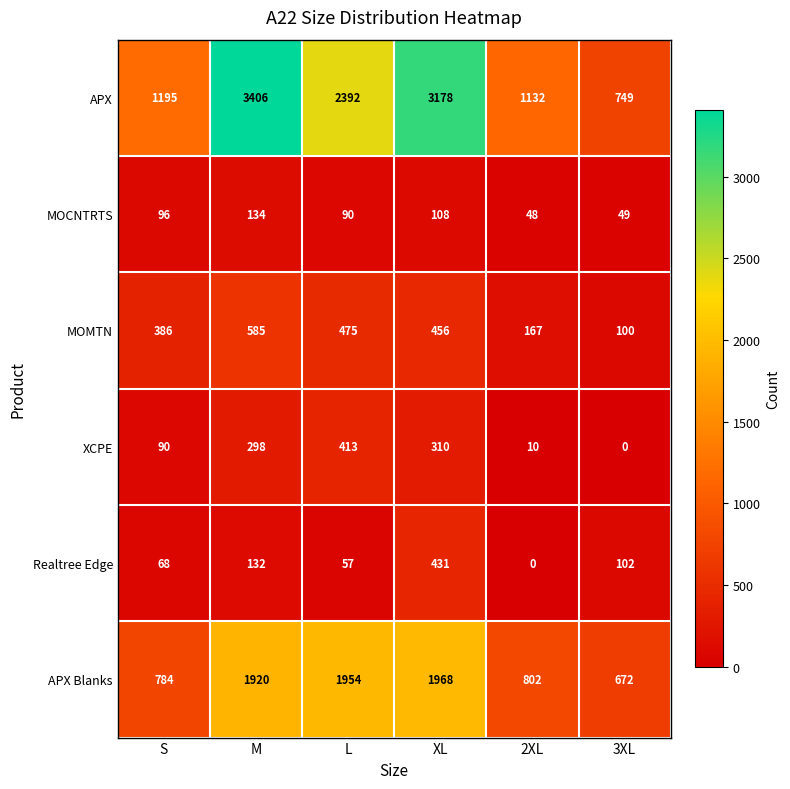

Which series has the largest range (max minus min)?

APX